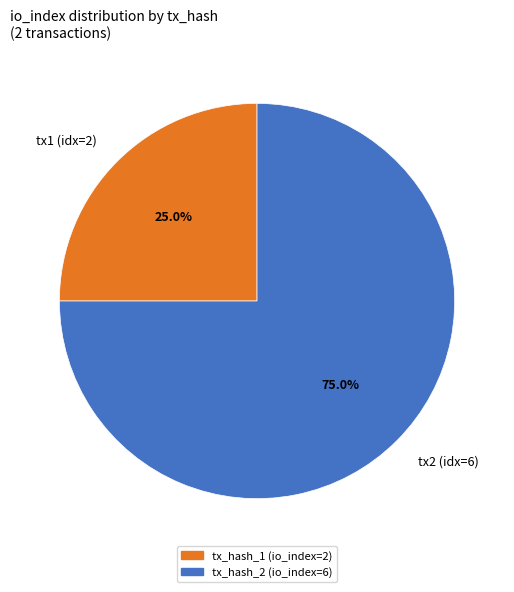

What is the ratio of the value at tx1 (idx=2) to the value at tx2 (idx=6)?

0.3